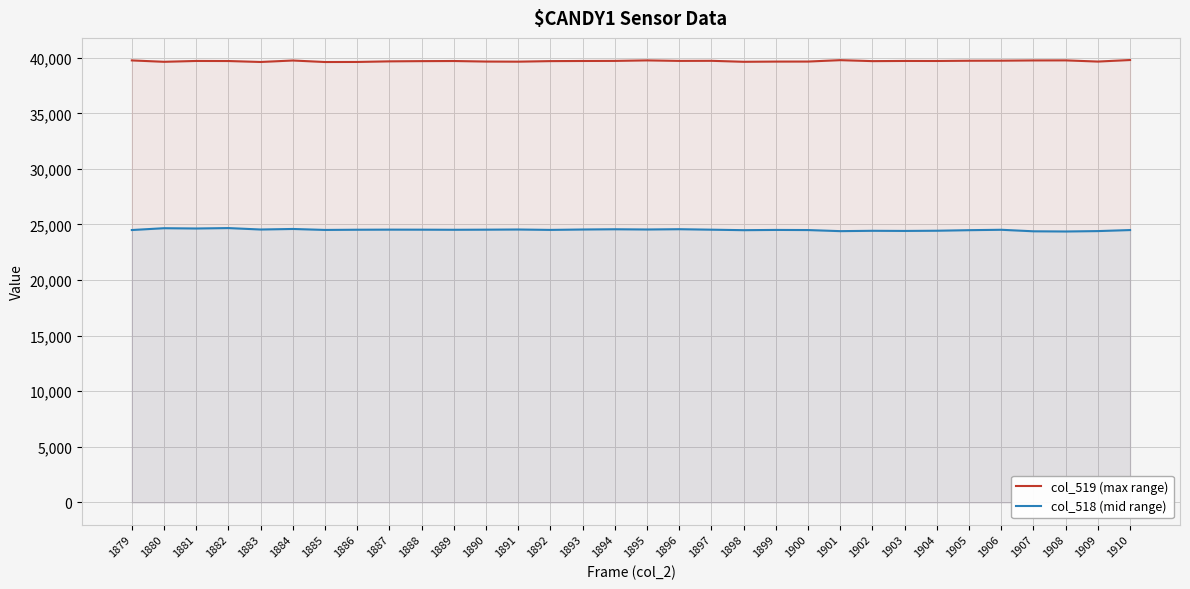

List the labels in order of col_518 (mid range) value, smallest first.

1908, 1907, 1901, 1909, 1903, 1902, 1904, 1898, 1905, 1900, 1910, 1879, 1885, 1899, 1892, 1889, 1906, 1886, 1897, 1888, 1890, 1887, 1883, 1891, 1893, 1895, 1894, 1896, 1884, 1881, 1880, 1882